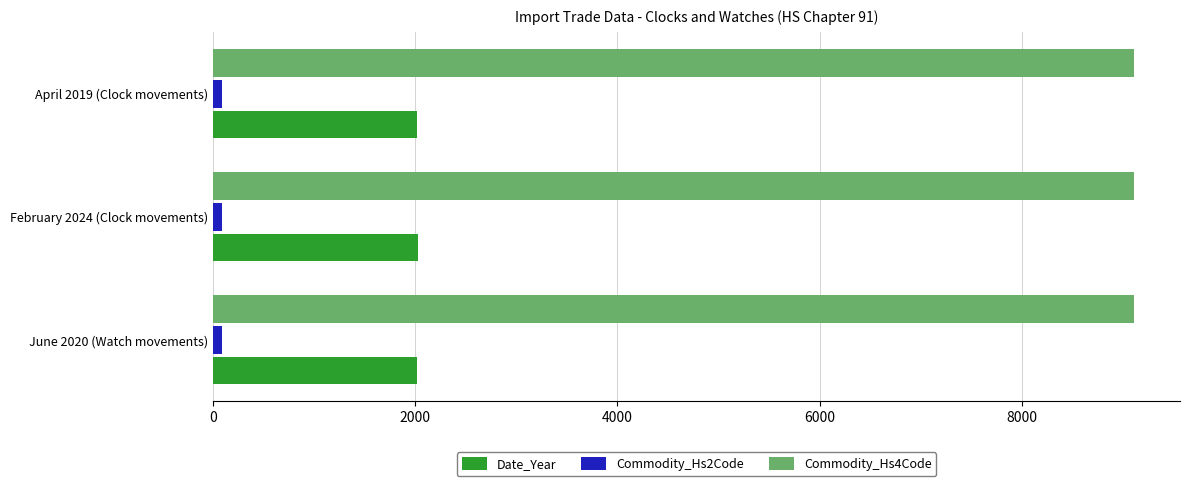

True or false: Commodity_Hs4Code has a value of 15989 at June 2020 (Watch movements).

False